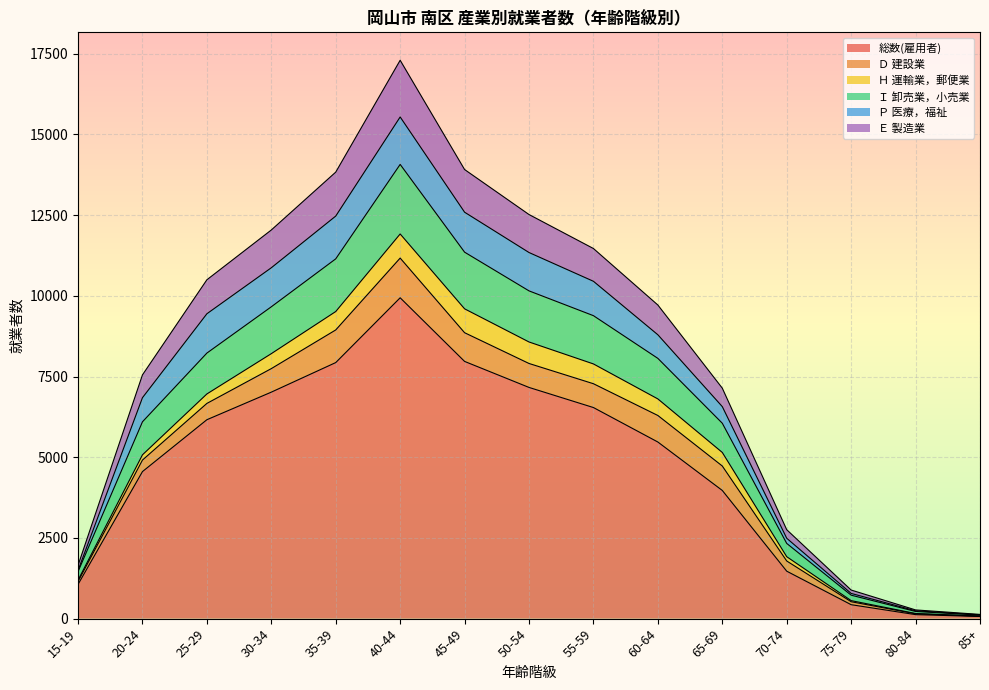

At which label does 総数(雇用者) reach its peak?

40-44